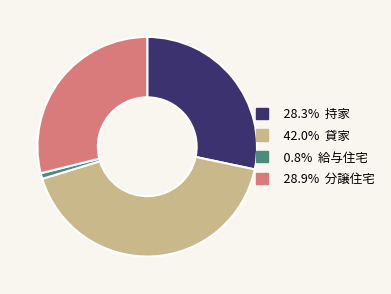

Count the number of slices in the pie.

4